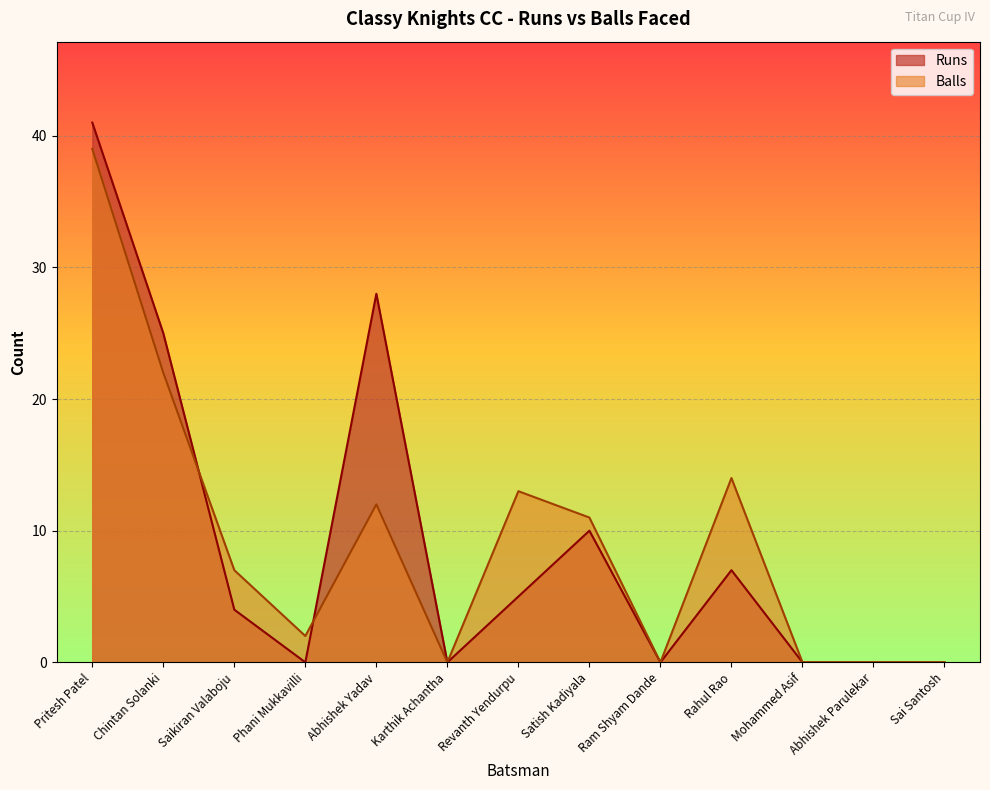

Which series ends up on top after the final intersection of Balls and Runs?

Runs